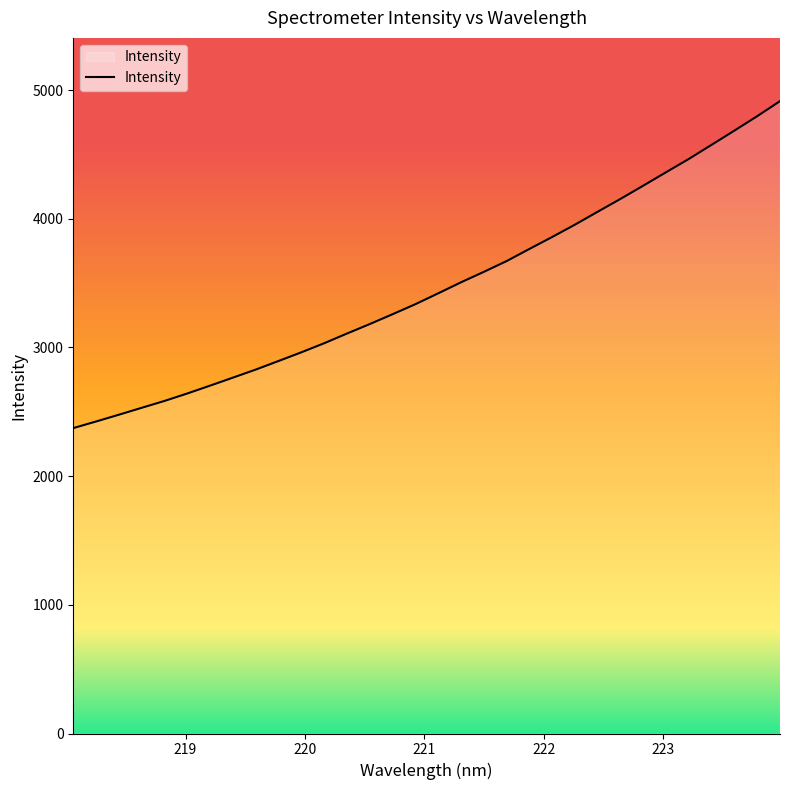

What is the maximum value shown in the chart?

4913.6